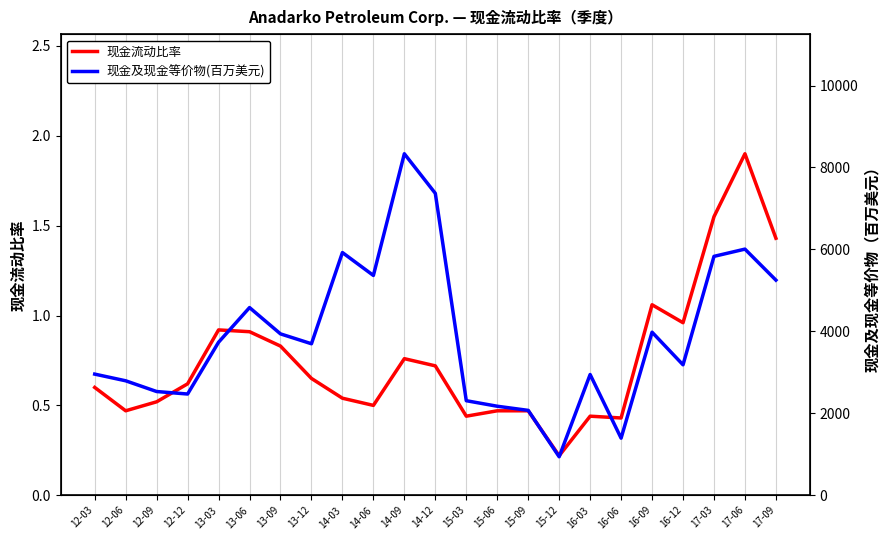

The 现金及现金等价物(百万美元) series shows 2794.0 at 12-06. True or false?

True